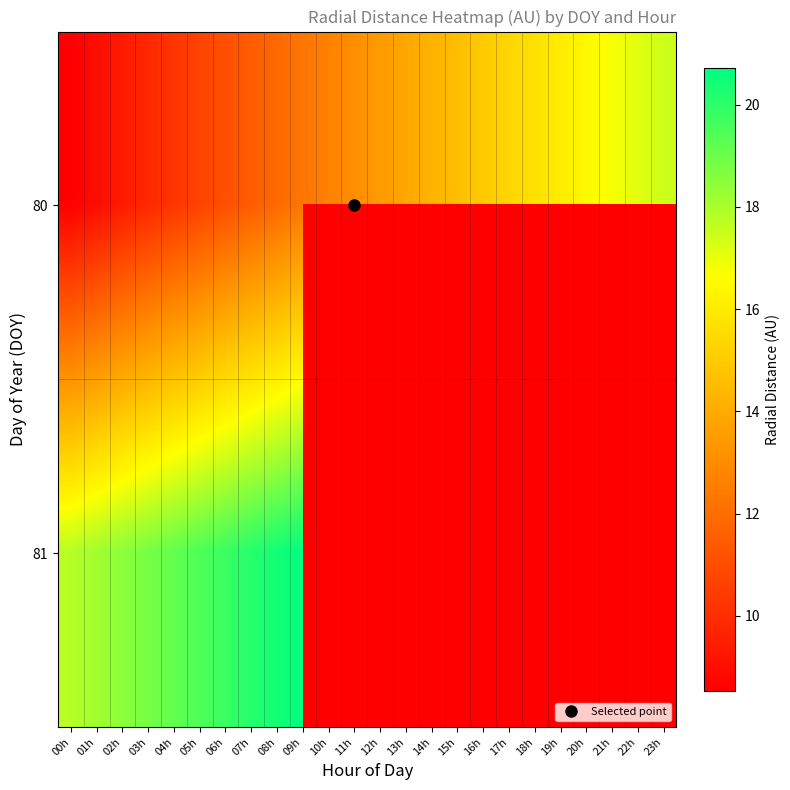

Is it true that 80 equals 14.2 at 14h?

True